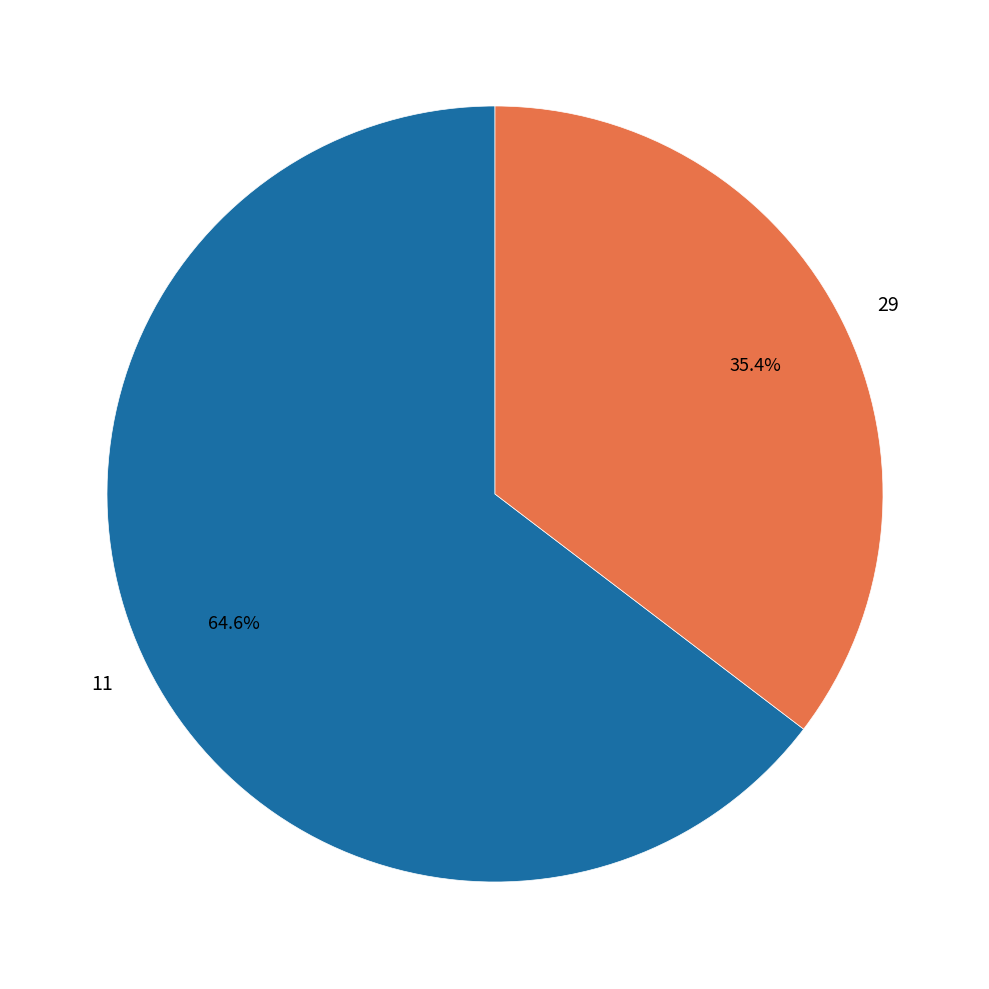

True or false: 11 accounts for 65% of the total.

True